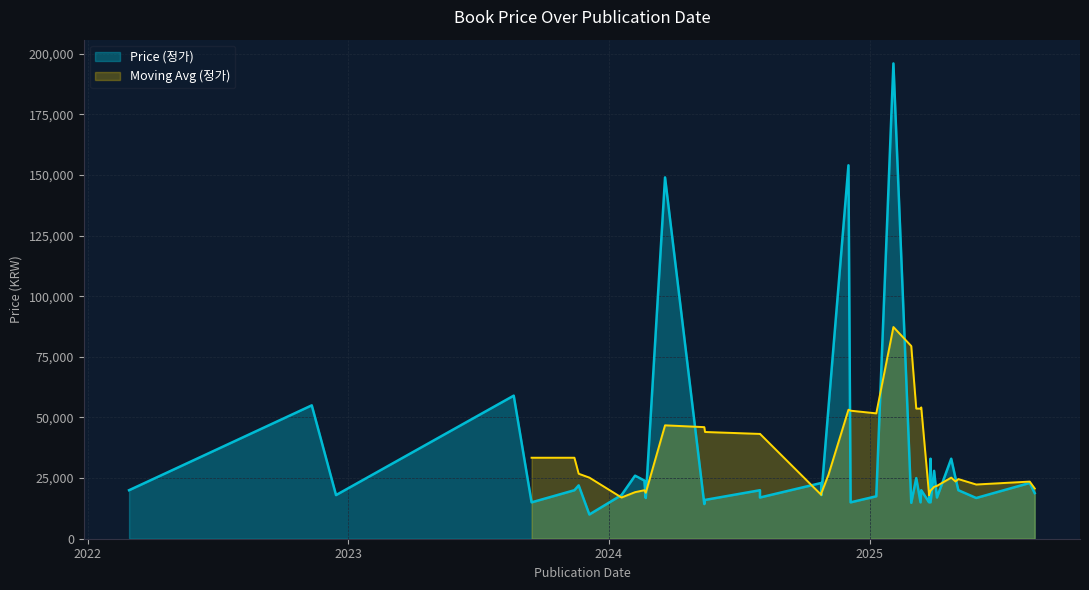

What is the maximum value shown in the chart?

196000